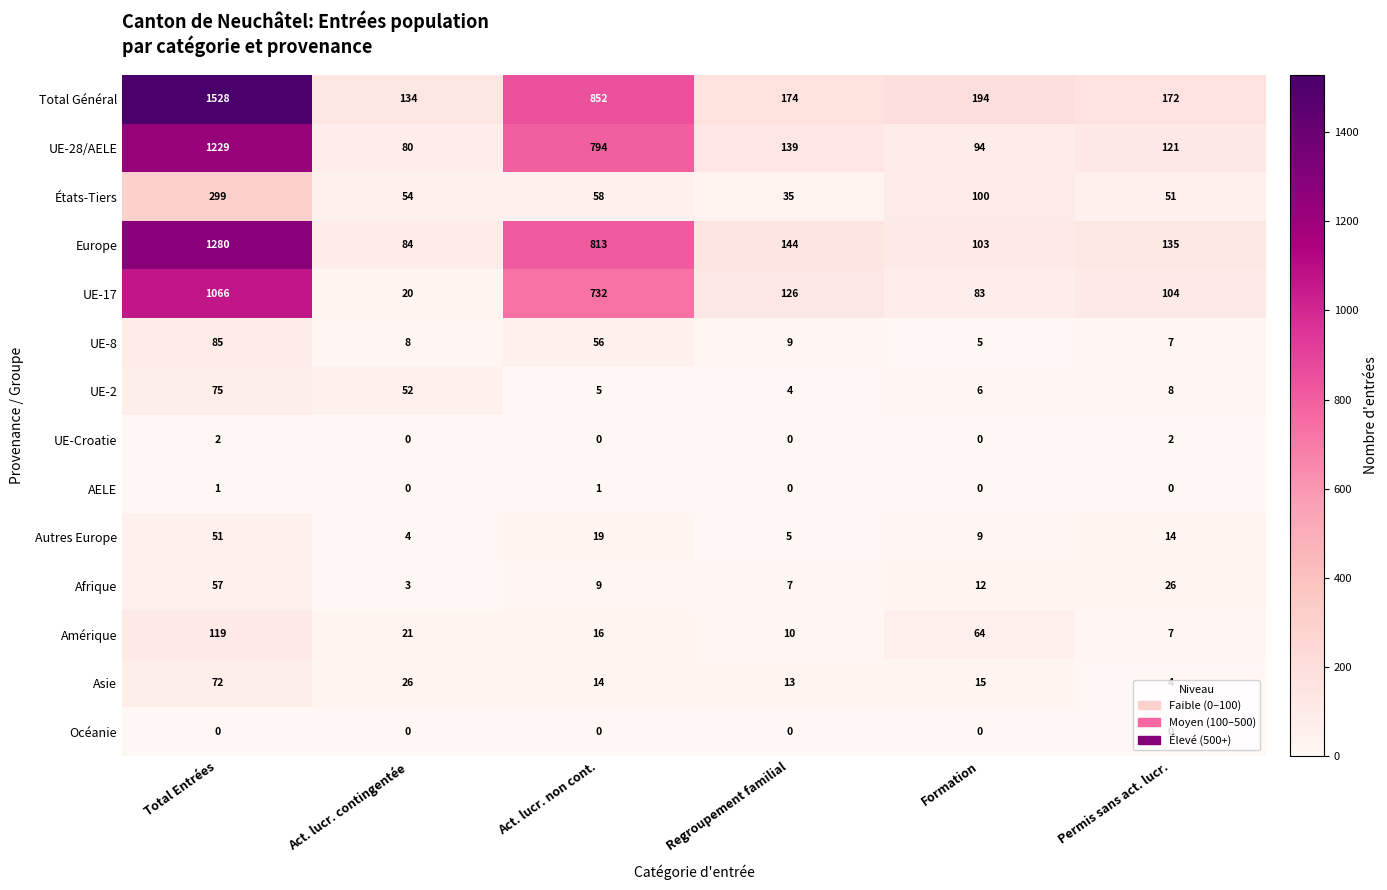

What is the average value of the UE-28/AELE series?

410